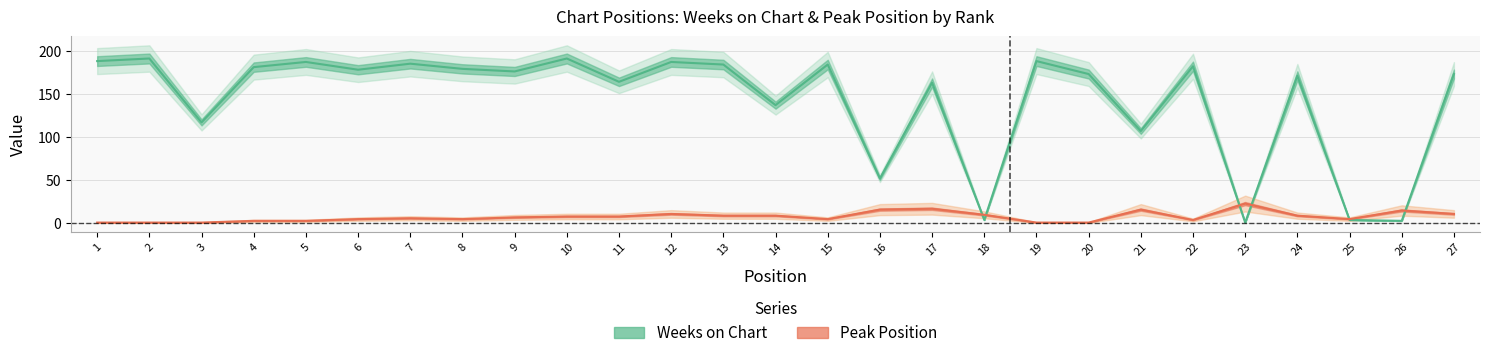

The Peak Position series shows 5 at 4. True or false?

False